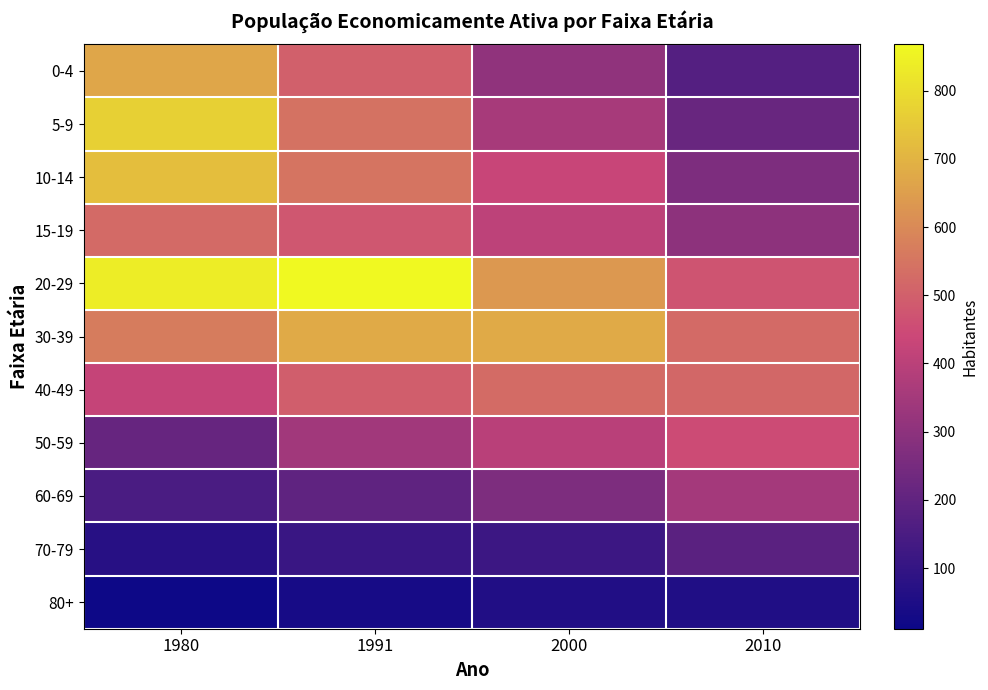

Which category has the lowest value across all series?

1980